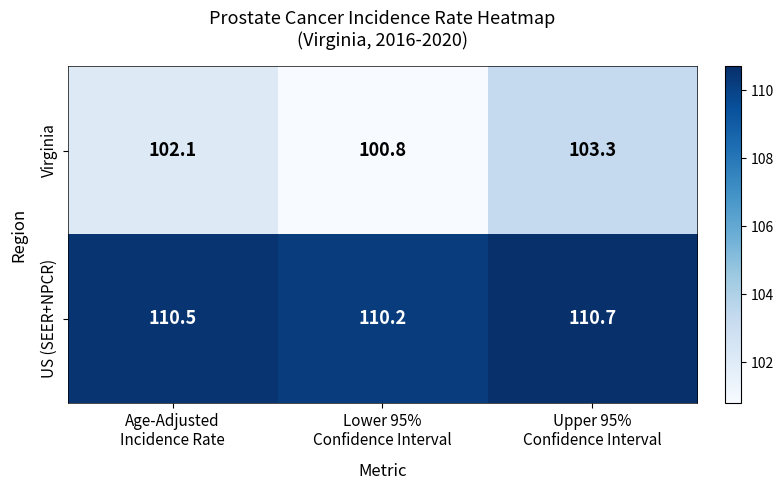

What is the difference between the maximum and minimum values in the Virginia series?

2.5